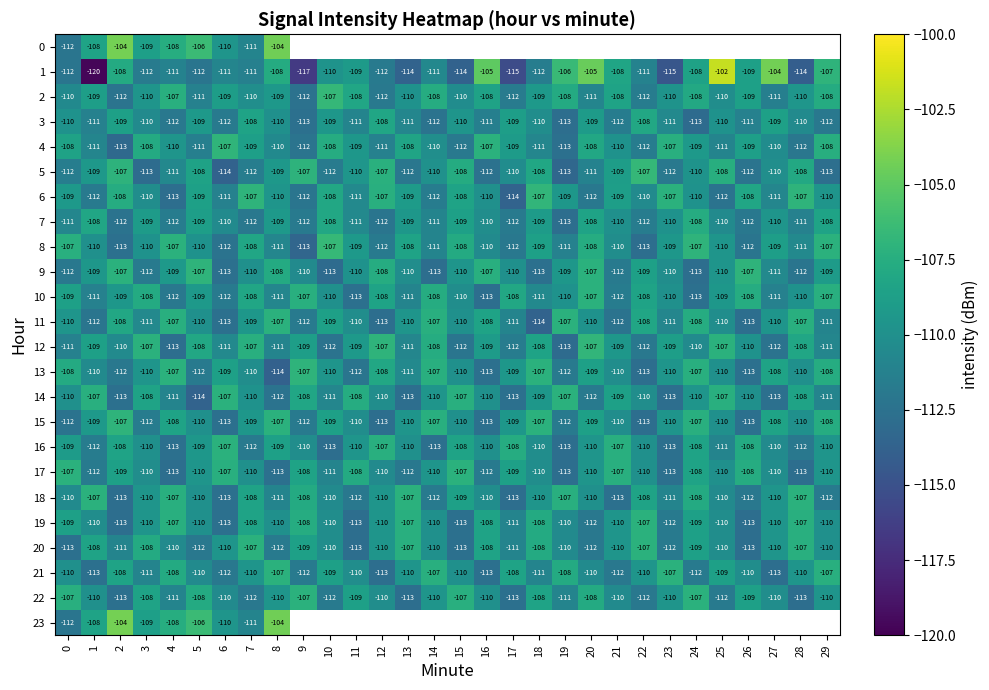

Is it true that 12 equals -36.7 at 21?

False